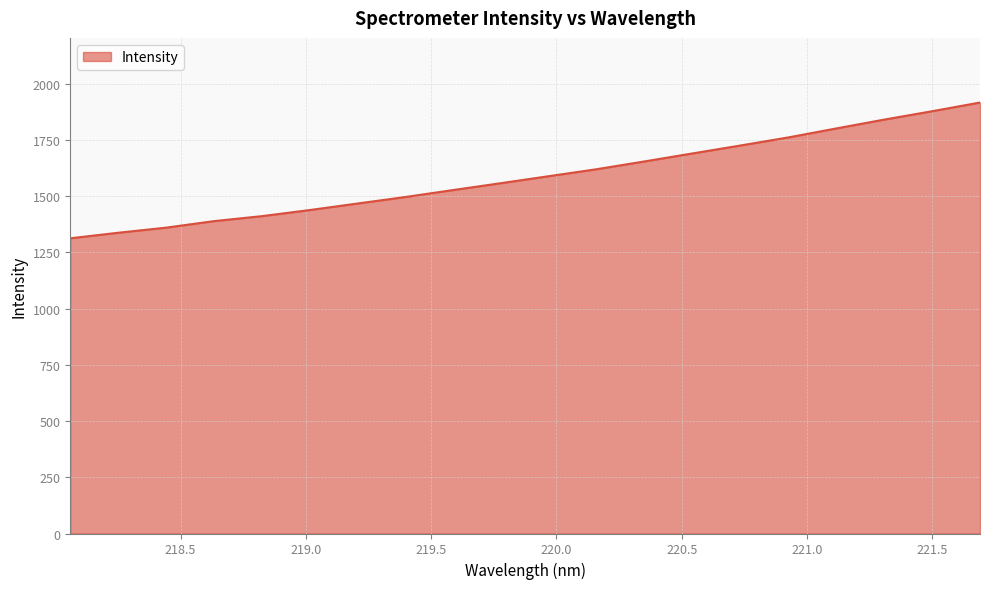

What is the maximum value shown in the chart?

1916.8